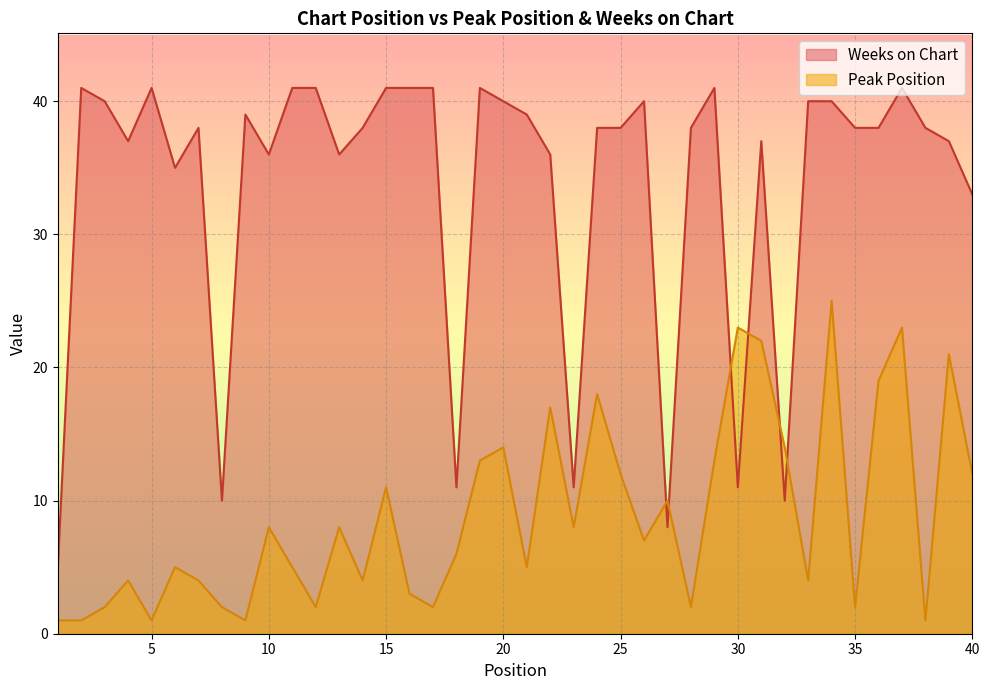

How many data points in Weeks on Chart are less than 38?

15